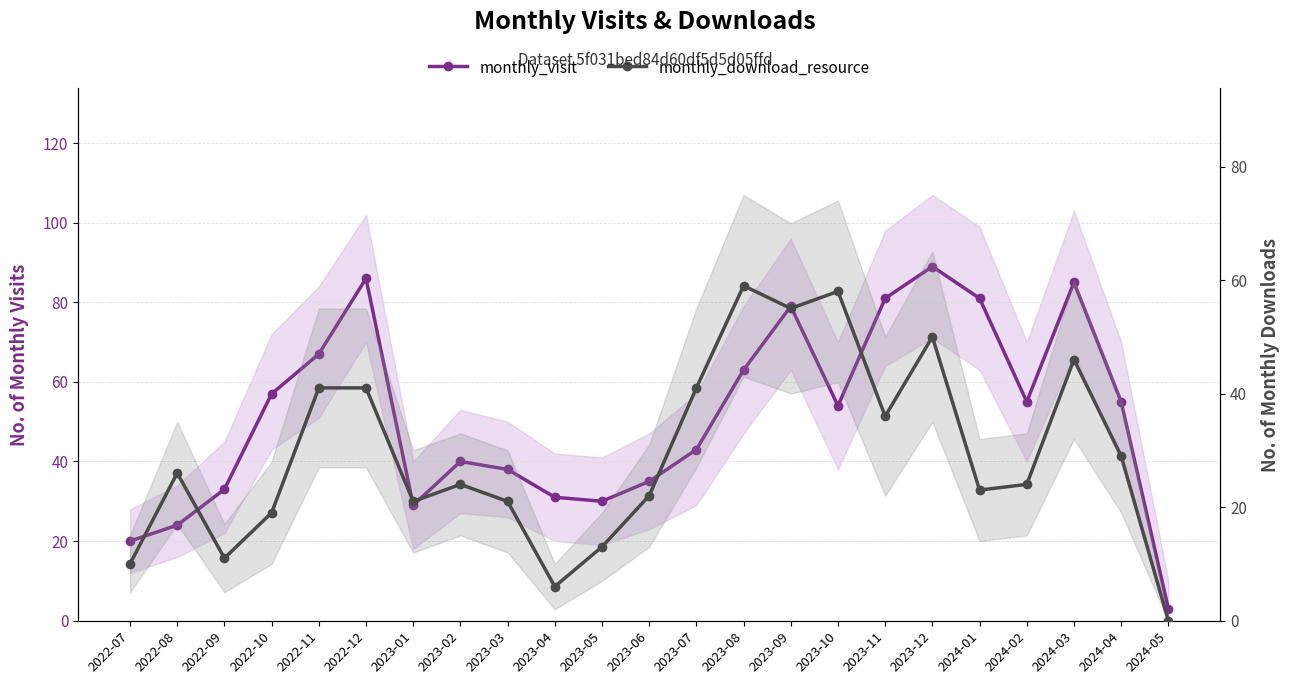

Does the chart have visible grid lines?

Yes